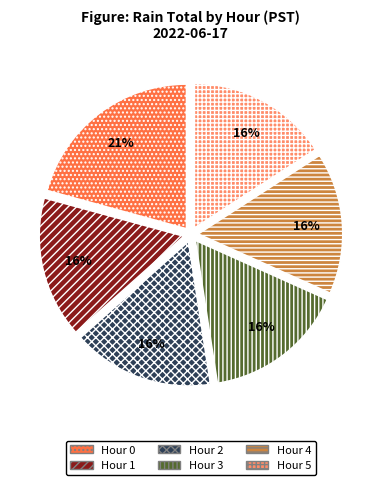

To the nearest percent, what portion does Hour 0 represent?

21%